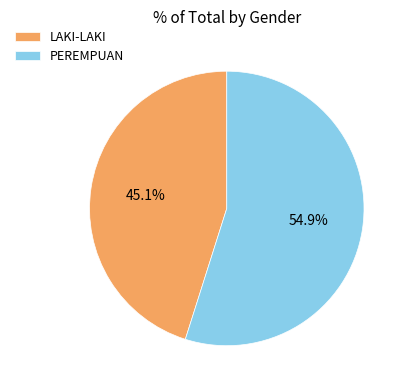

What is the majority slice?

PEREMPUAN